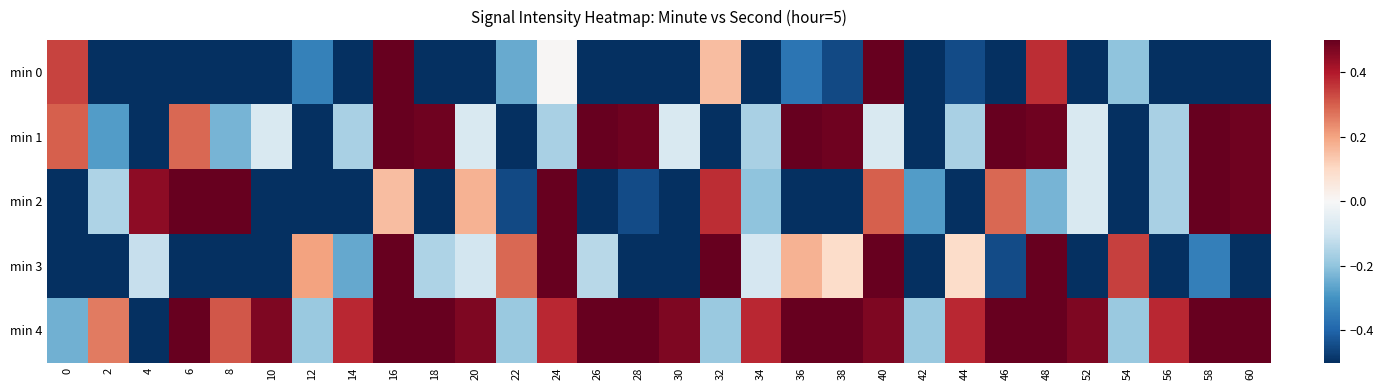

Rank the series by their maximum value, from lowest to highest.

min 0, min 1, min 2, min 3, min 4